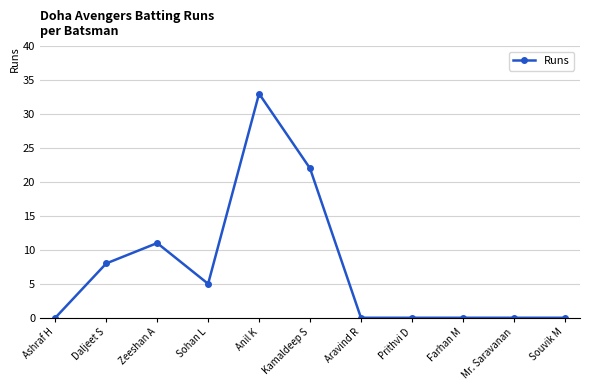

Where is the first local minimum?

Sohan L